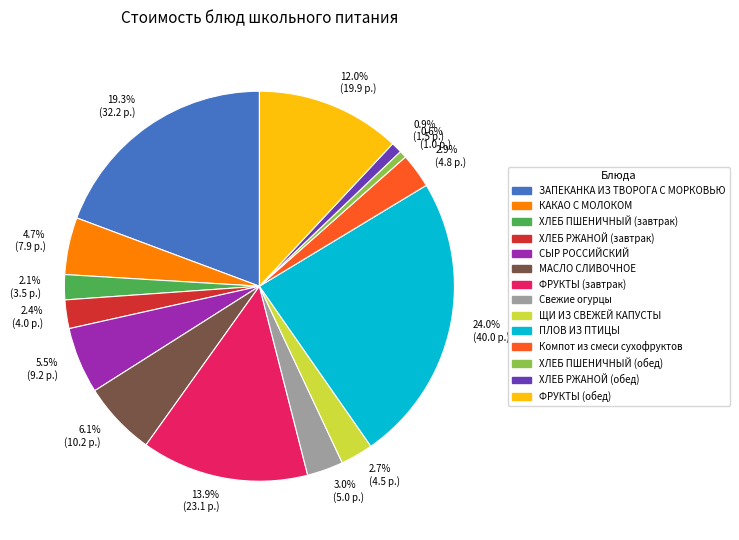

To the nearest percent, what is the difference between the largest and smallest slice percentages?

23%